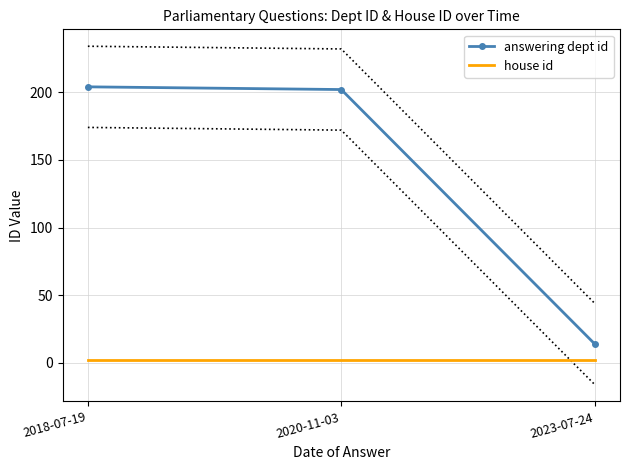

Which series changed the most between 2020-11-03 and 2023-07-24?

answering dept id